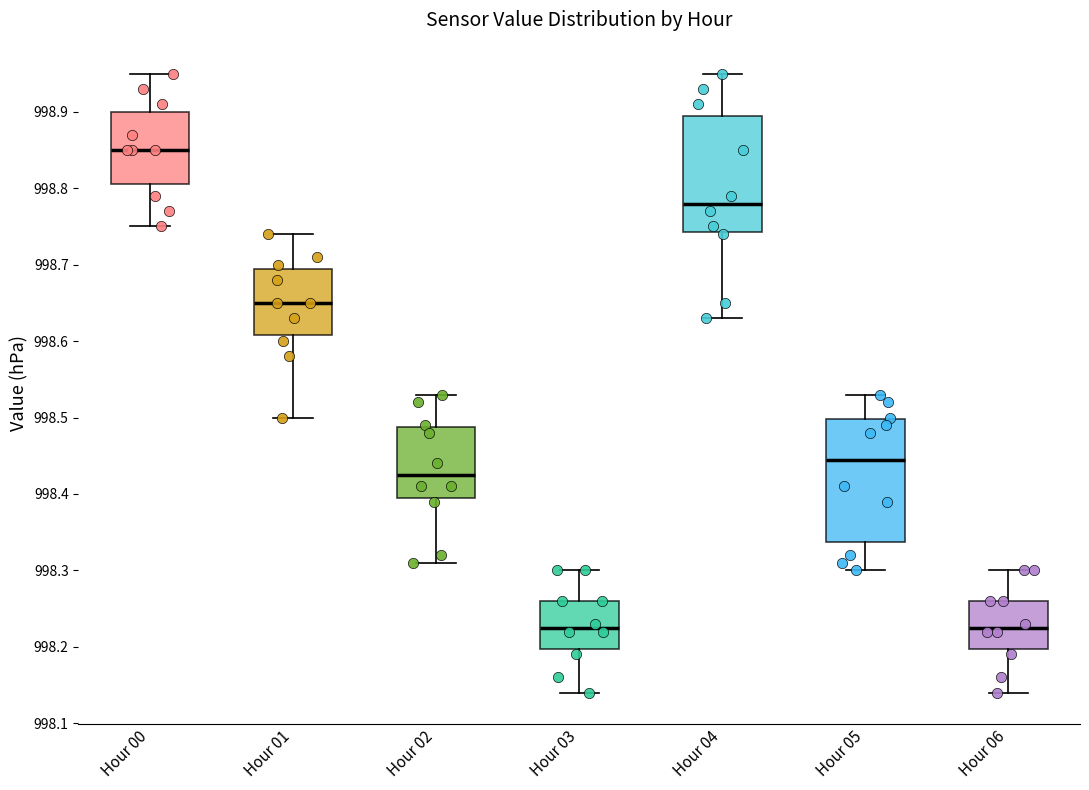

Reading left to right, transcribe this box plot: for each box, give where its median line is, the range the box spans, and where its two whiskers end, as read against the y-axis. The values are not printed on the chart, so give them approximately, as read against the axis.

Hour 00: median 998.85, box 998.81 to 998.90, whiskers 998.75 to 998.95
Hour 01: median 998.65, box 998.61 to 998.70, whiskers 998.50 to 998.74
Hour 02: median 998.43, box 998.40 to 998.49, whiskers 998.31 to 998.53
Hour 03: median 998.23, box 998.20 to 998.26, whiskers 998.14 to 998.30
Hour 04: median 998.78, box 998.74 to 998.90, whiskers 998.63 to 998.95
Hour 05: median 998.45, box 998.34 to 998.50, whiskers 998.30 to 998.53
Hour 06: median 998.23, box 998.20 to 998.26, whiskers 998.14 to 998.30